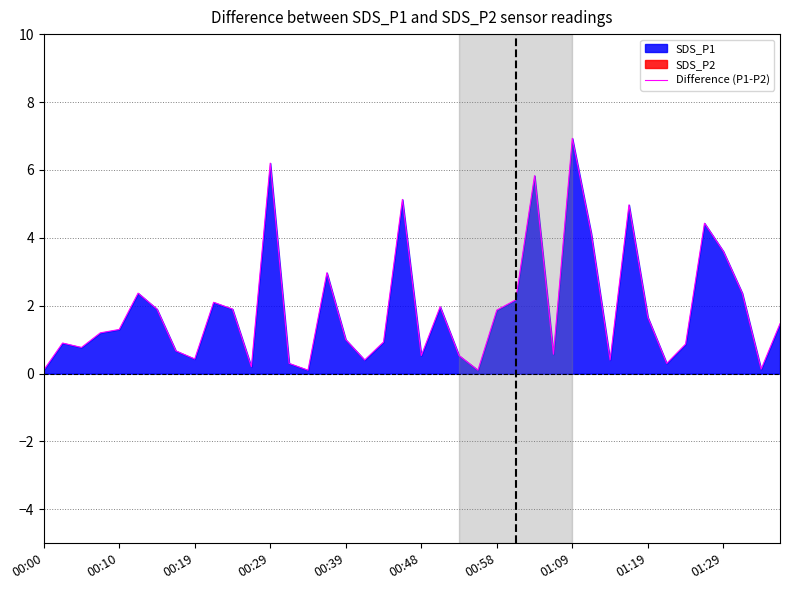

What is the difference between the maximum and minimum values?

6.8